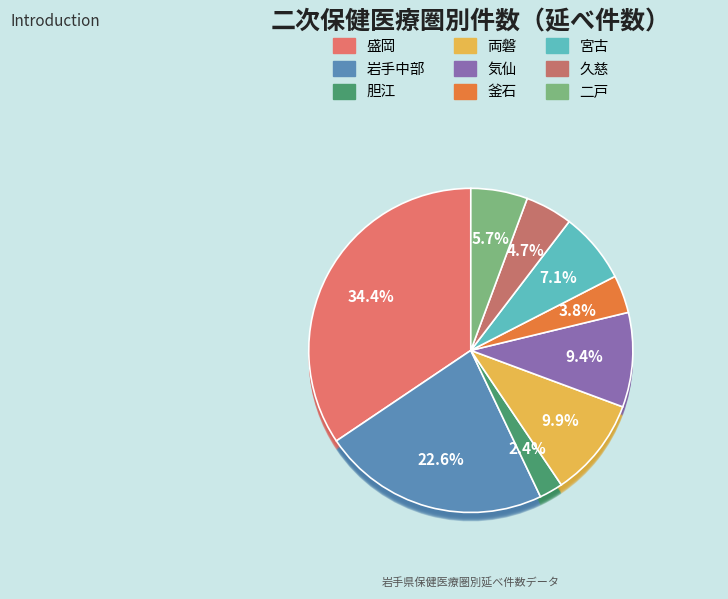

Is it true that 久慈 is 5% of the pie?

True